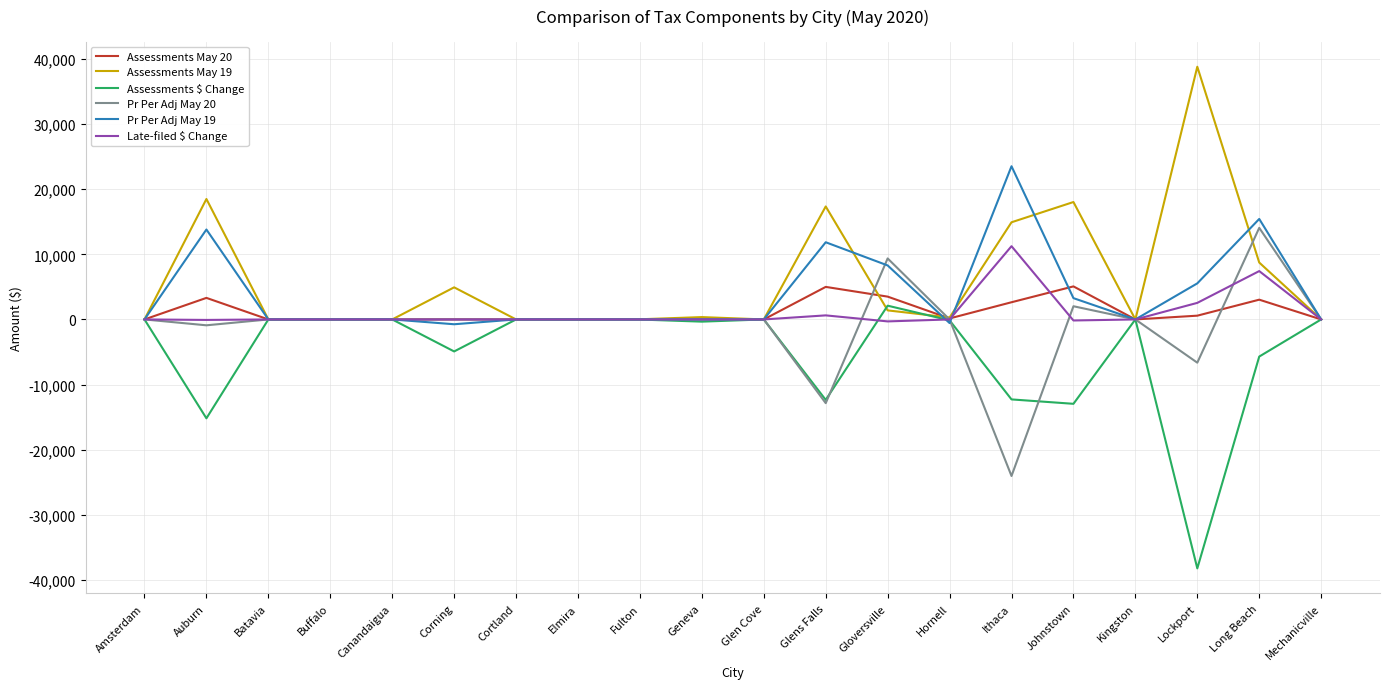

Which category has the highest value in the Late-filed $ Change series?

Ithaca